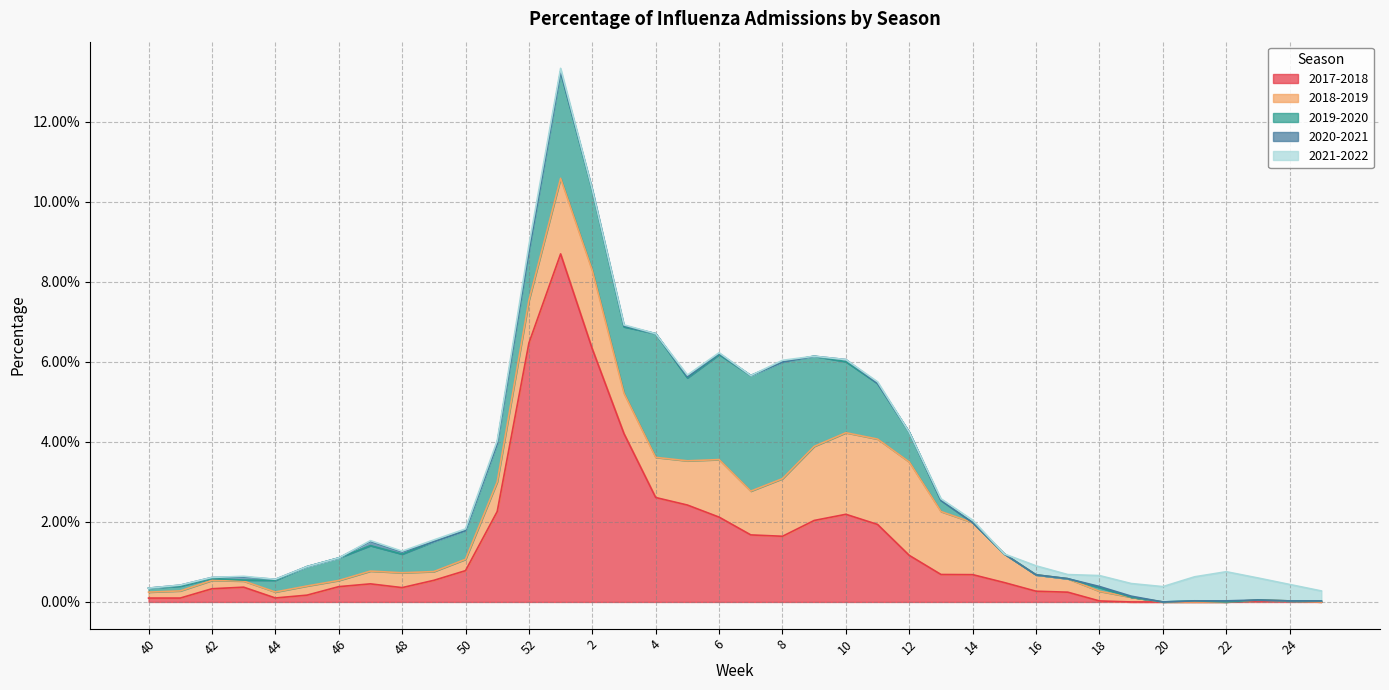

At which category is the sum across all series the highest?

1